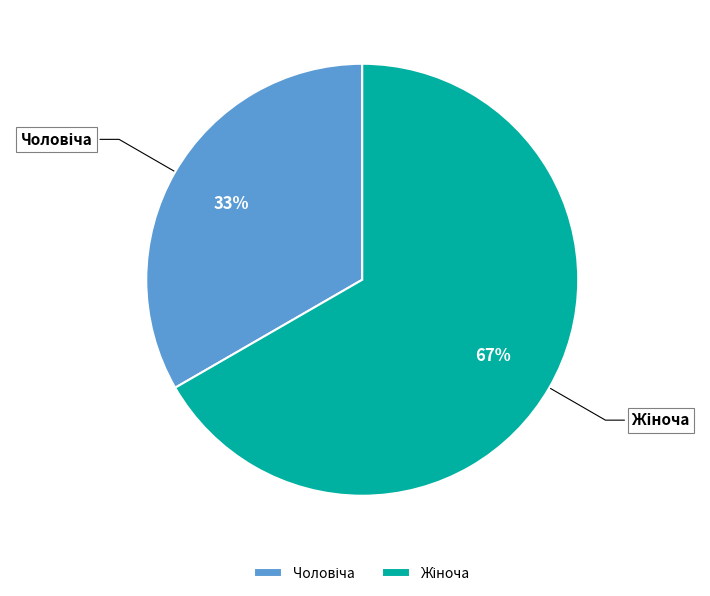

To the nearest percent, what is the average slice percentage?

50%